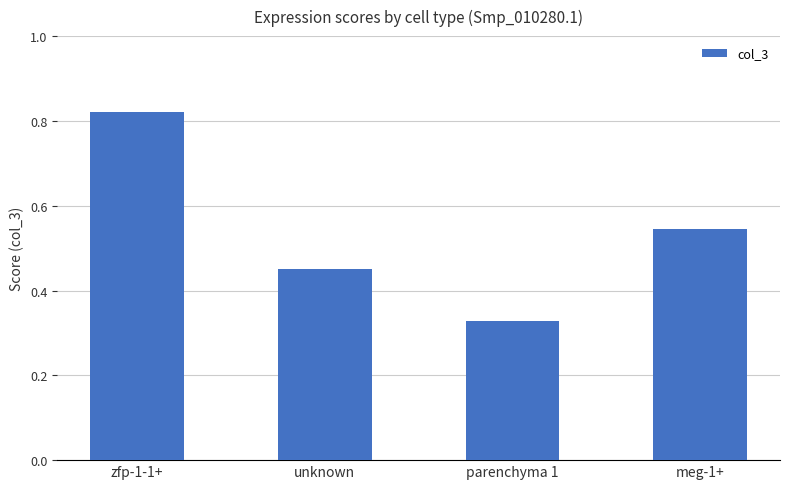

What is the label of the 1st bar from the right?

meg-1+